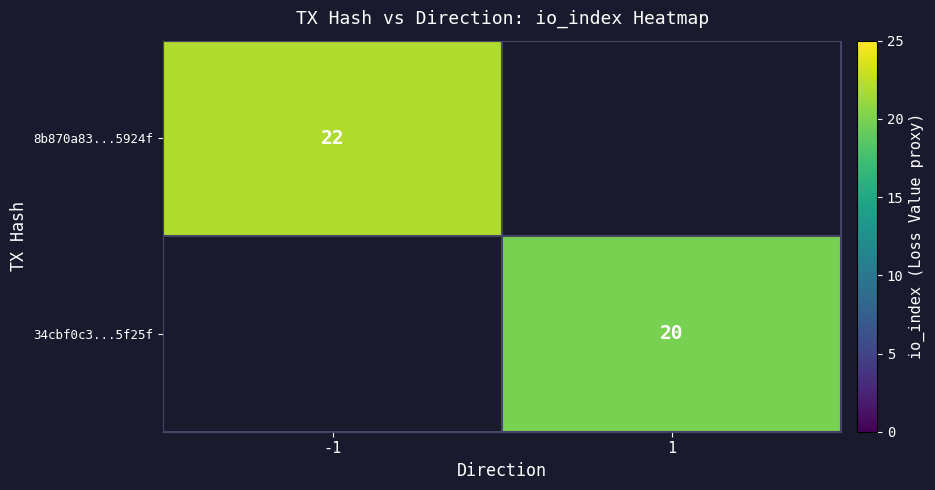

Is the value of 8b870a83...5924f at -1 greater than the value of 34cbf0c3...5f25f at 1?

Yes